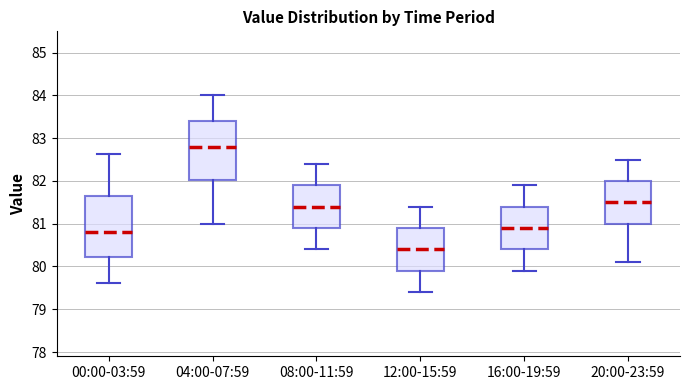

Where does the upper whisker of the box for 16:00-19:59 end on the y-axis? The values are not printed on the chart, so give them approximately, as read against the axis.

81.9